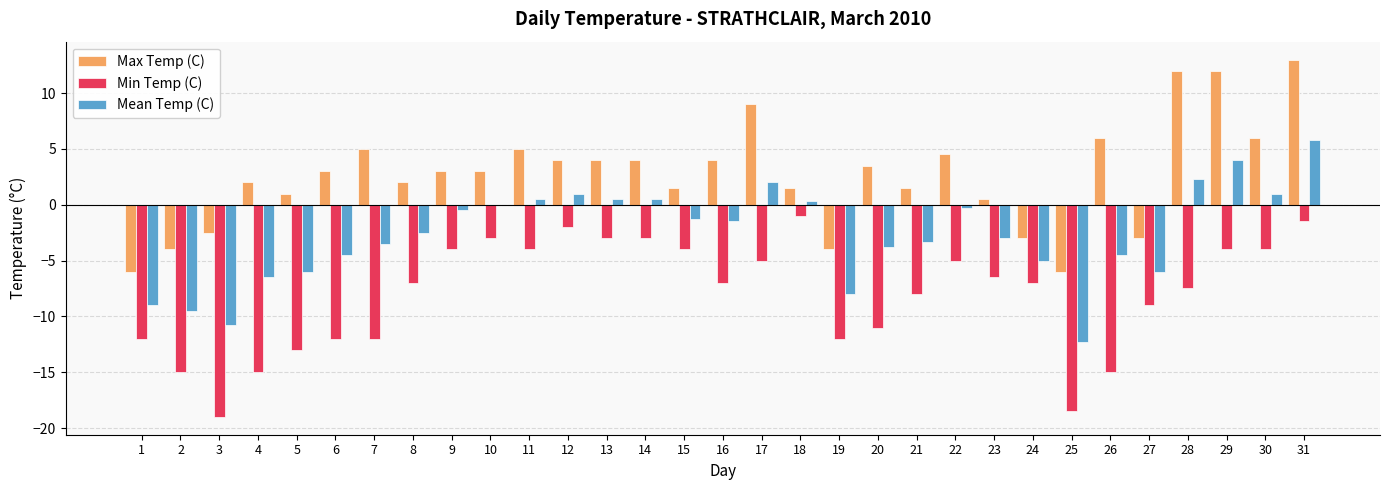

How many categories are shown in the chart?

31